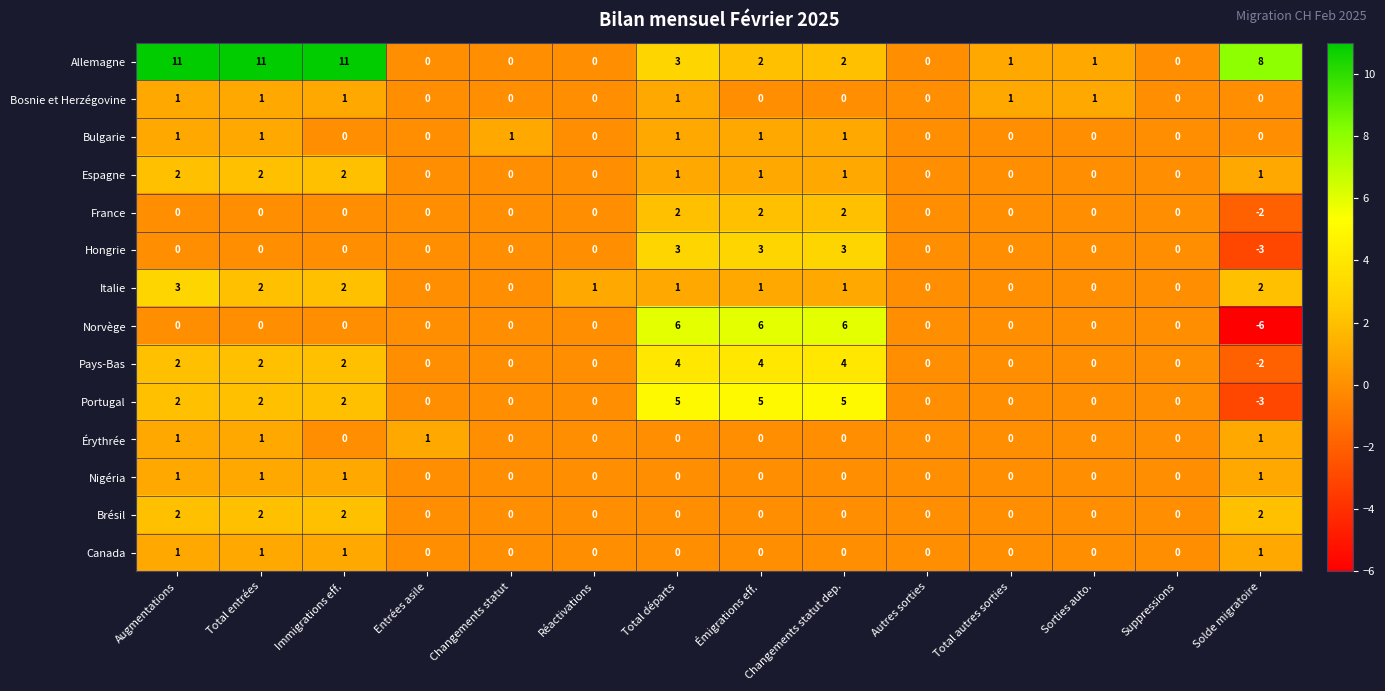

What is the highest value of the Allemagne series?

11